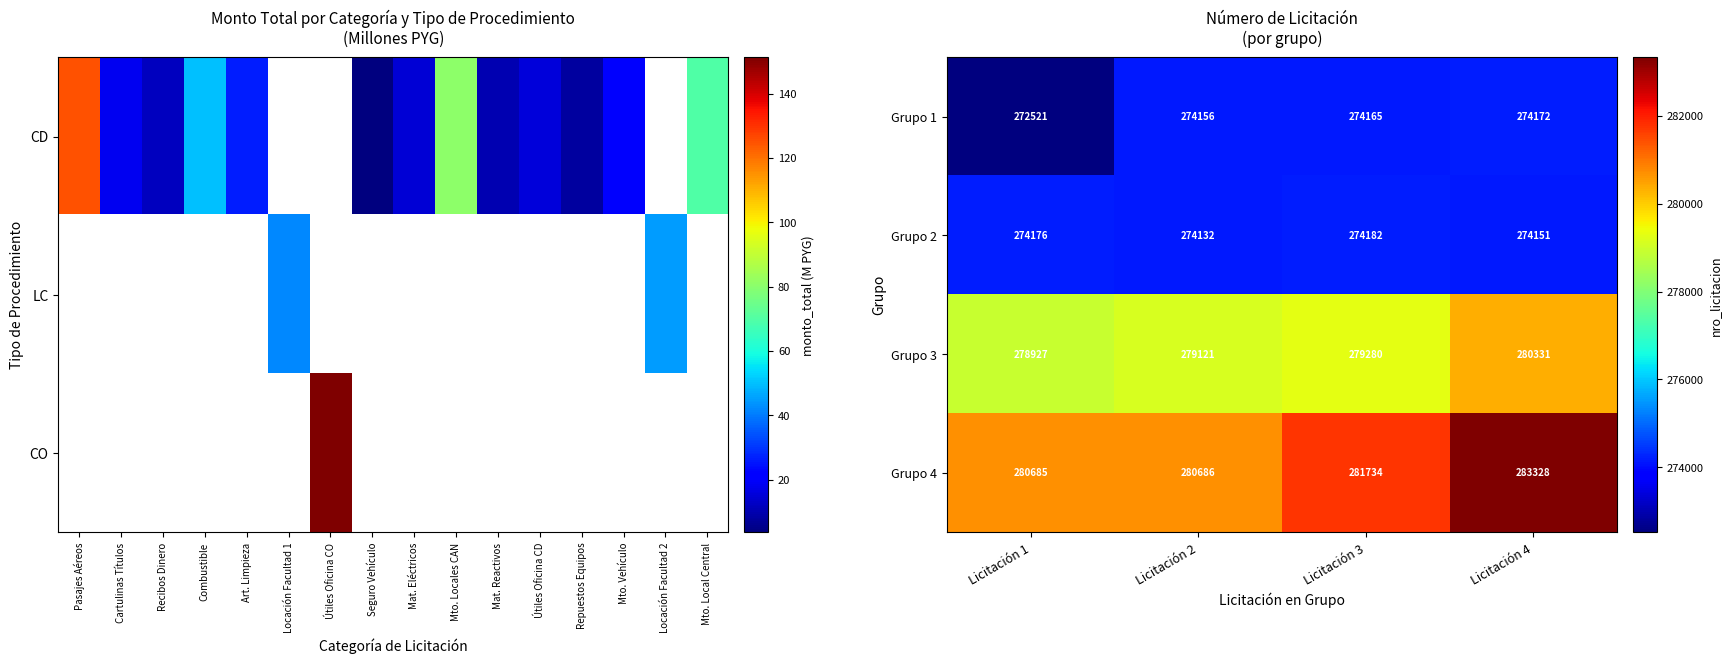

What is the sum of the Grupo 2 values at Licitación 2 and Licitación 1?

548308